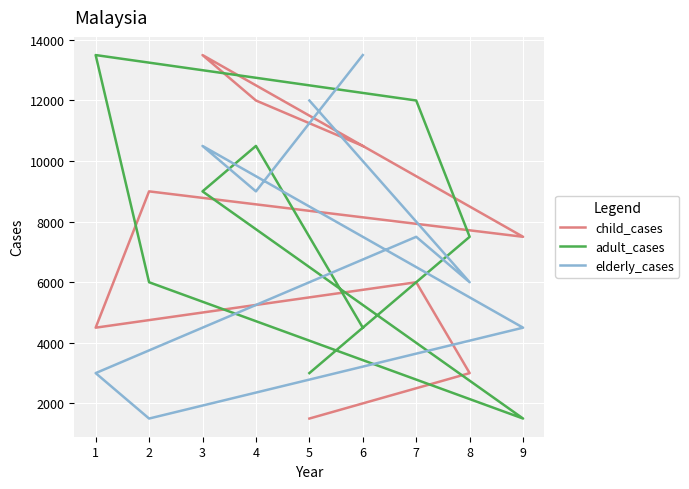

How many data points in child_cases are above 7500?

4